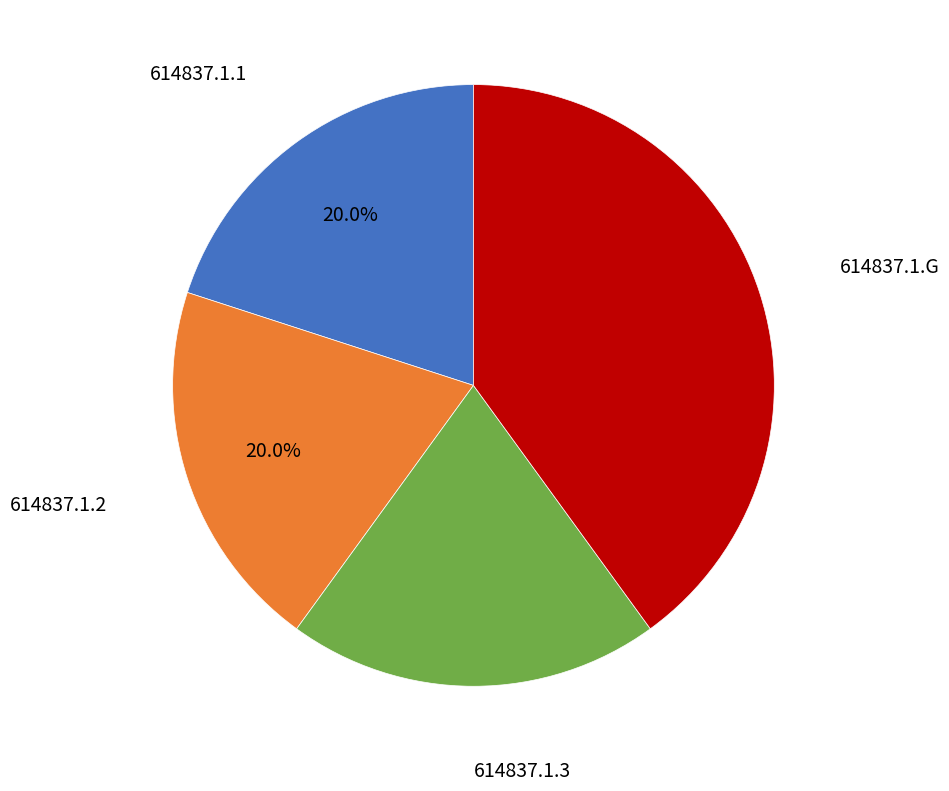

How many slices are in this pie chart?

4